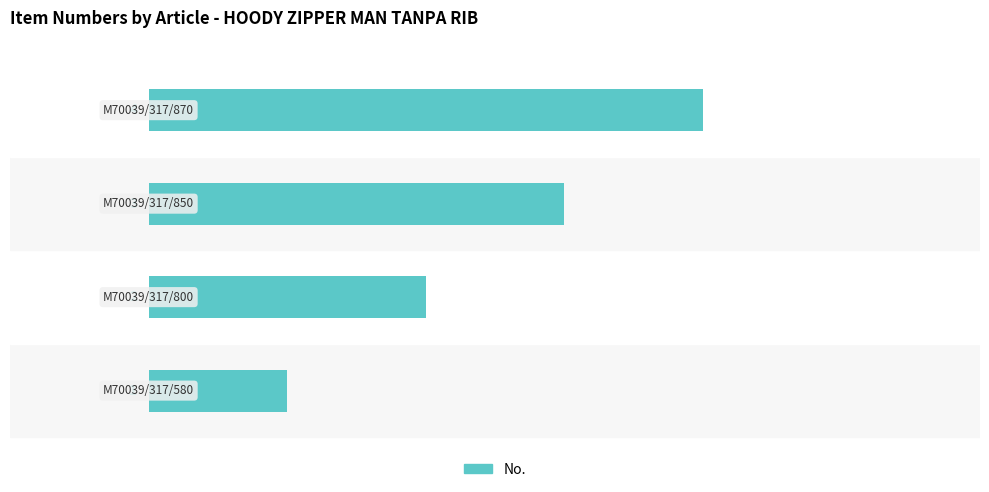

Count the values in the range 2 to 4.

3